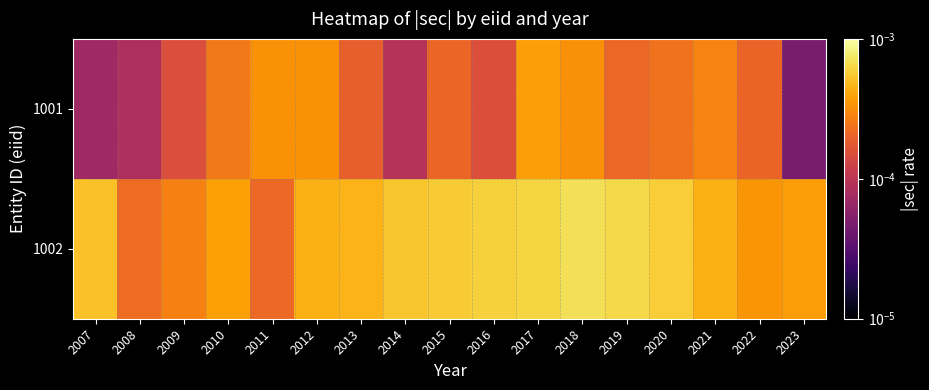

Reading left to right, list all the values displayed in this chart.

1001: 2007=0.0	2008=0.0	2009=0.0	2010=0.0	2011=0.0	2012=0.0	2013=0.0	2014=0.0	2015=0.0	2016=0.0	2017=0.0	2018=0.0	2019=0.0	2020=0.0	2021=0.0	2022=0.0	2023=0.0
1002: 2007=0.0	2008=0.0	2009=0.0	2010=0.0	2011=0.0	2012=0.0	2013=0.0	2014=0.0	2015=0.0	2016=0.0	2017=0.0	2018=0.0	2019=0.0	2020=0.0	2021=0.0	2022=0.0	2023=0.0